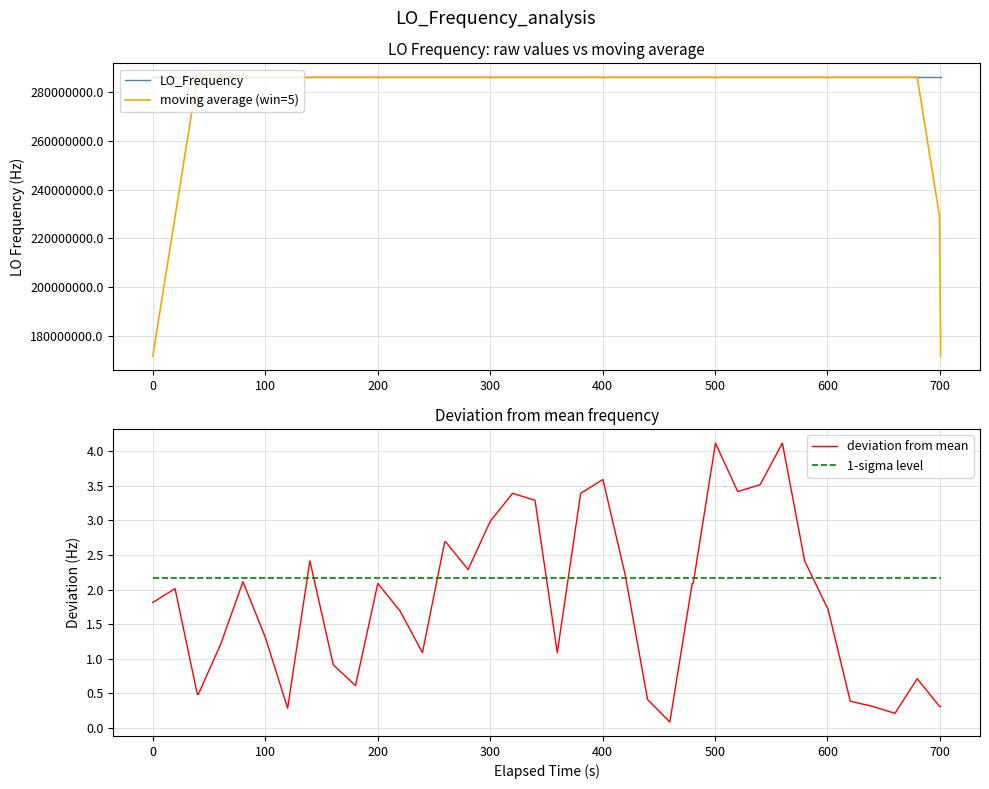

Does the chart display data point markers on the line(s)?

No